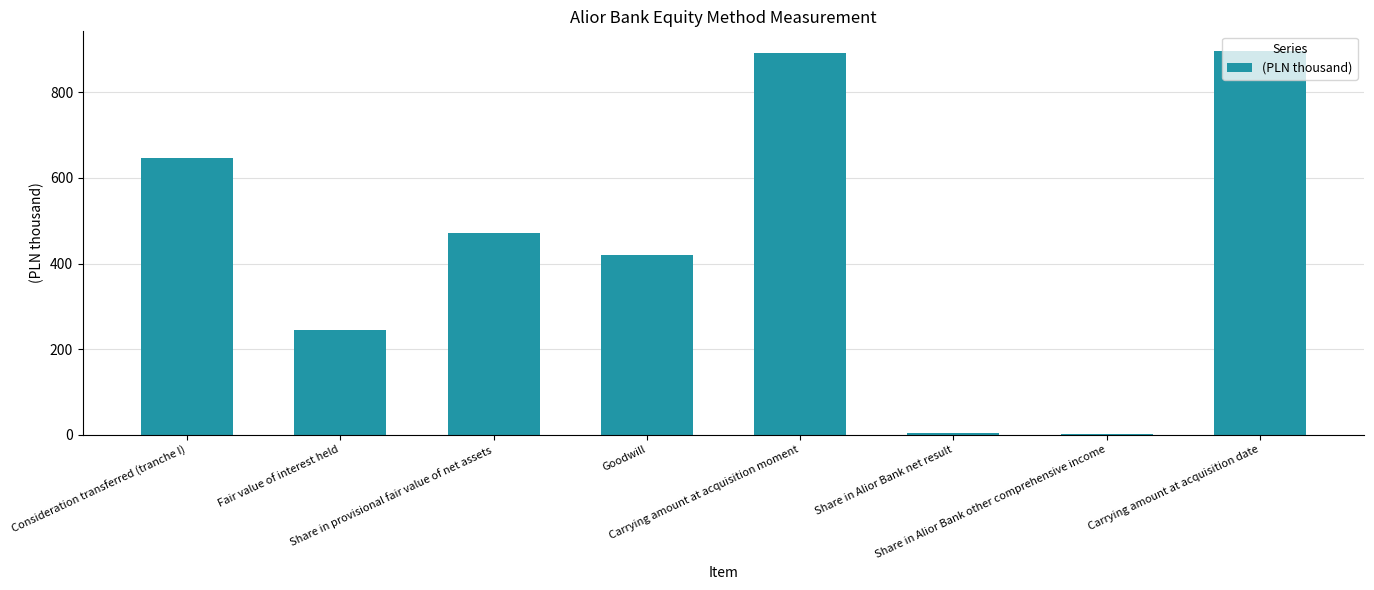

What is the greatest value displayed?

897.3